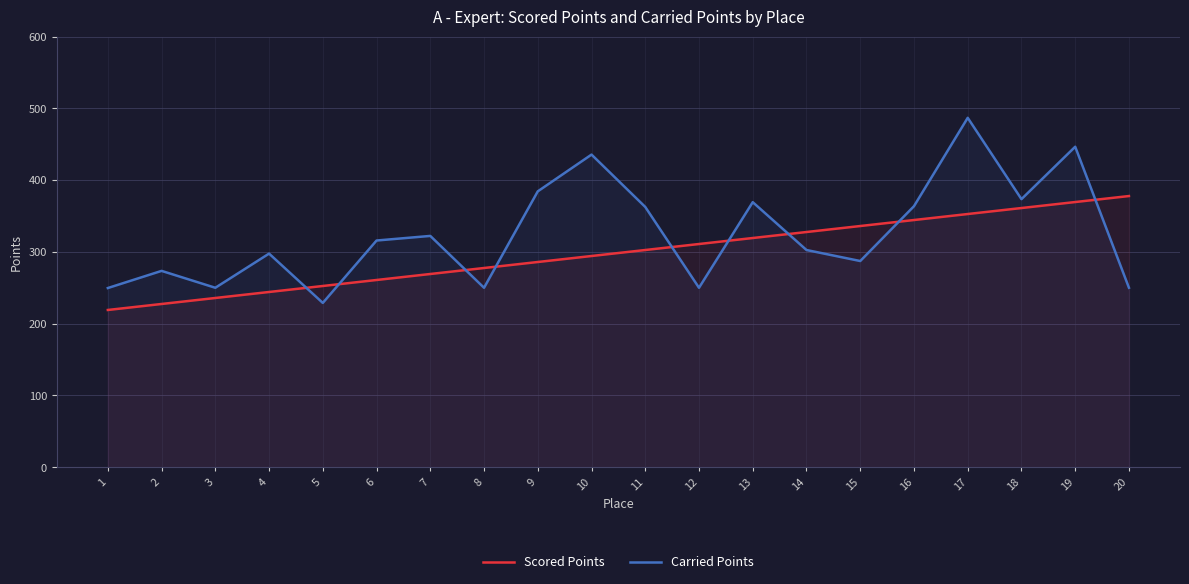

What is the difference between the Scored Points values at 2 and 20?

150.4